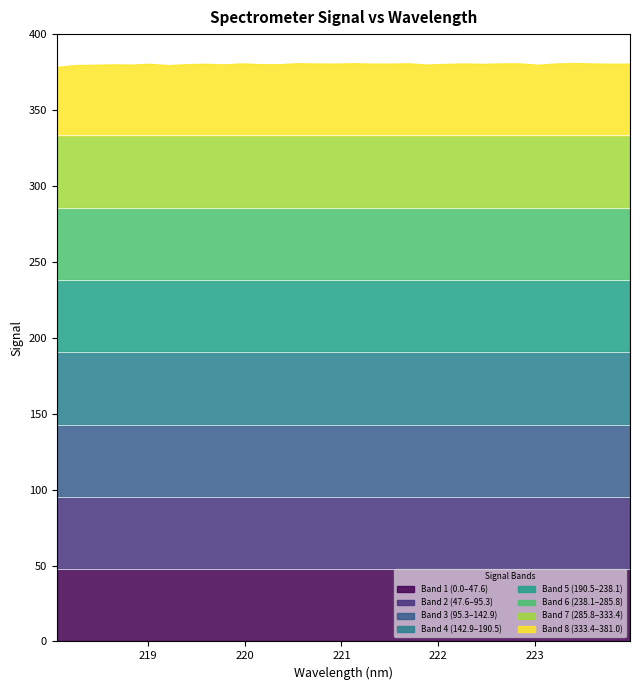

What is the difference between the highest and lowest values at 2?

161.4